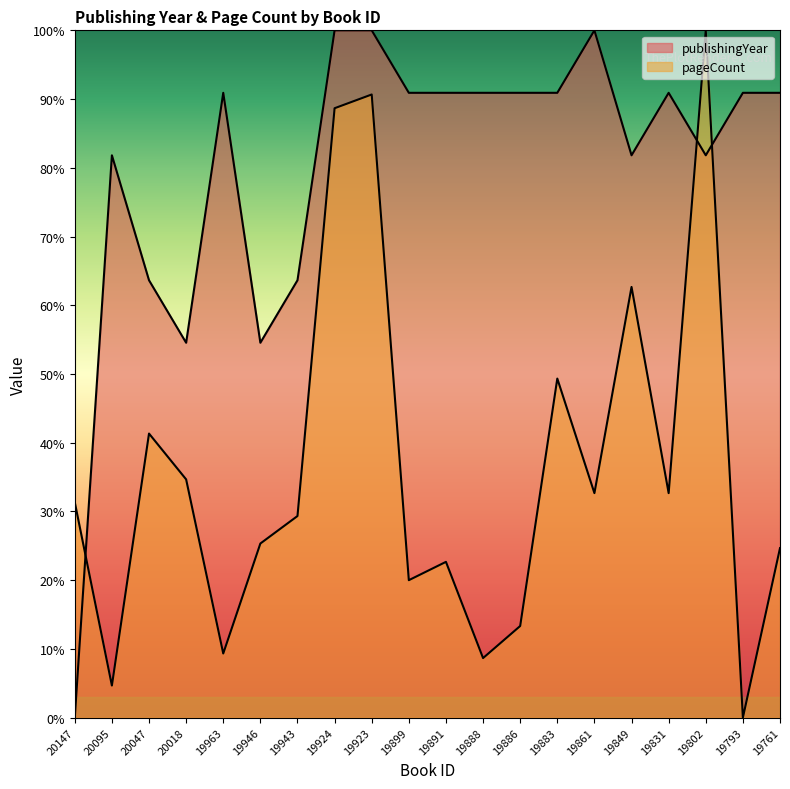

The pageCount series shows 40.7 at 19943. True or false?

False